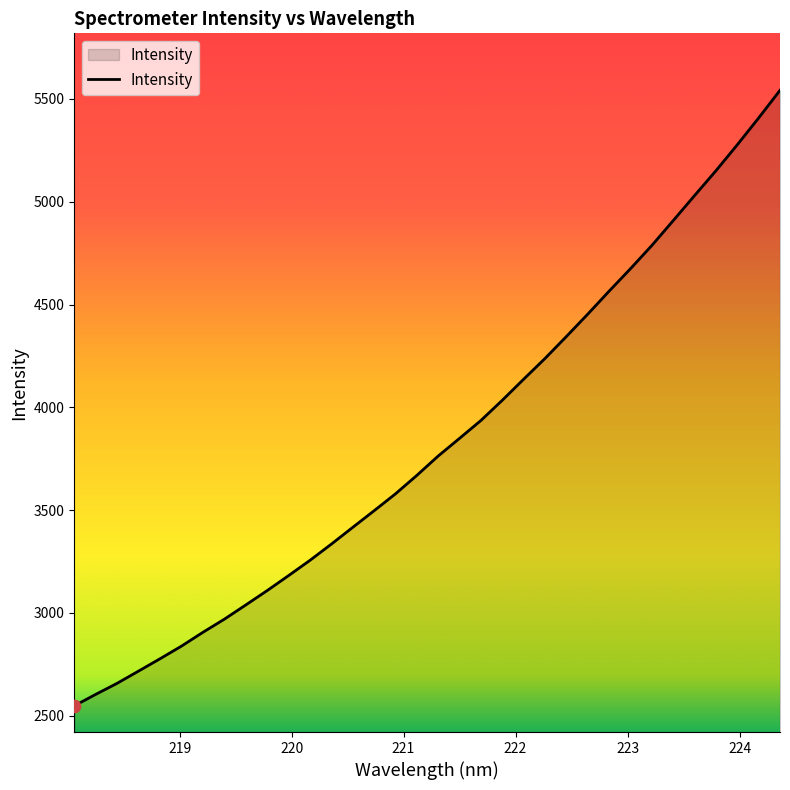

What is the smallest value displayed?

2547.4